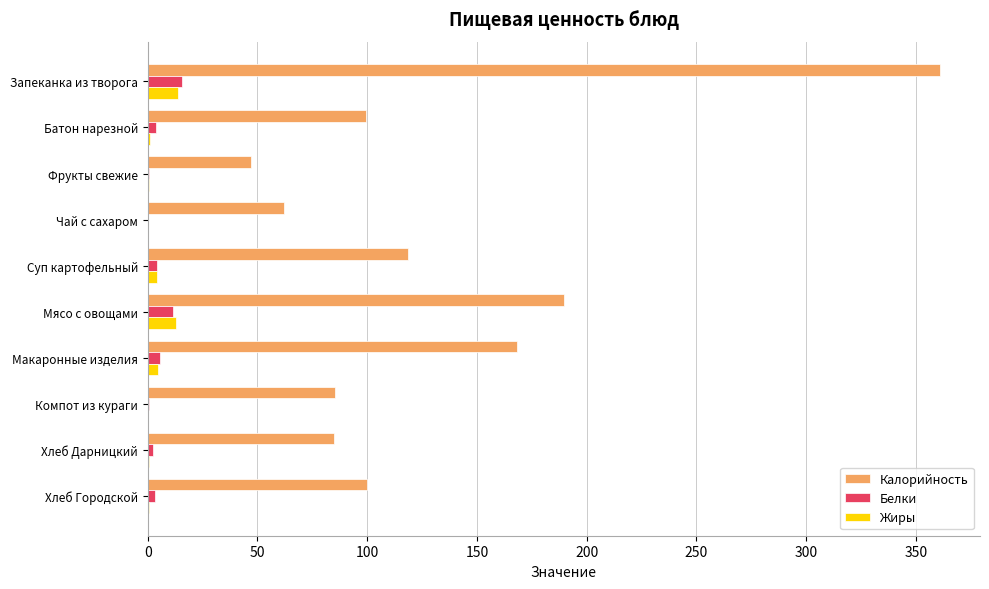

Which series changed the most between Суп картофельный and Компот из кураги?

Калорийность